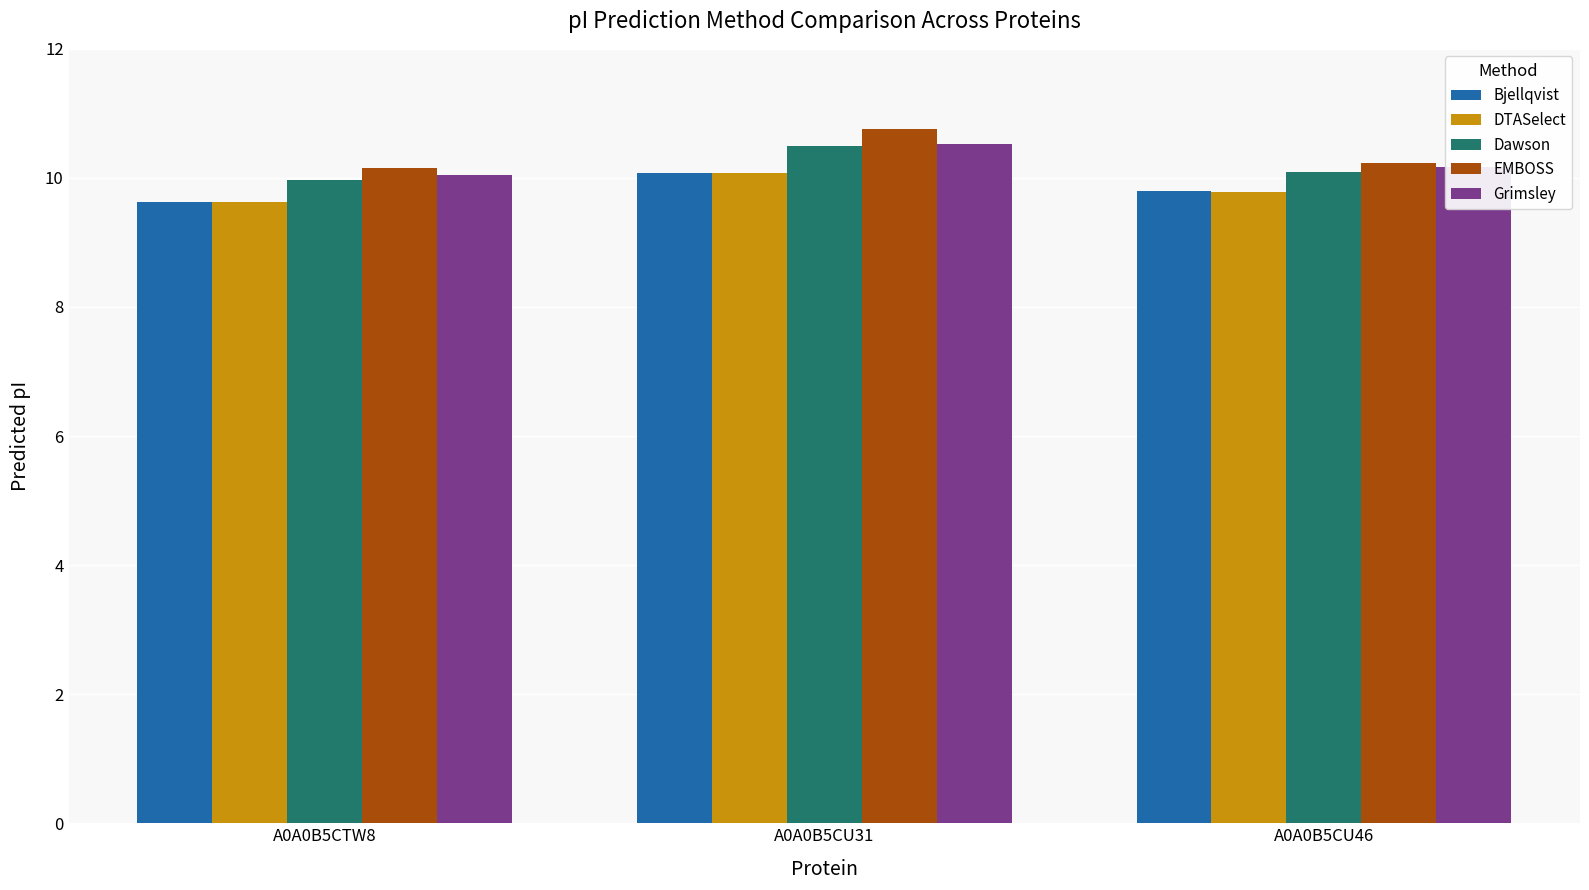

What value does the EMBOSS series have at A0A0B5CU46?

10.2